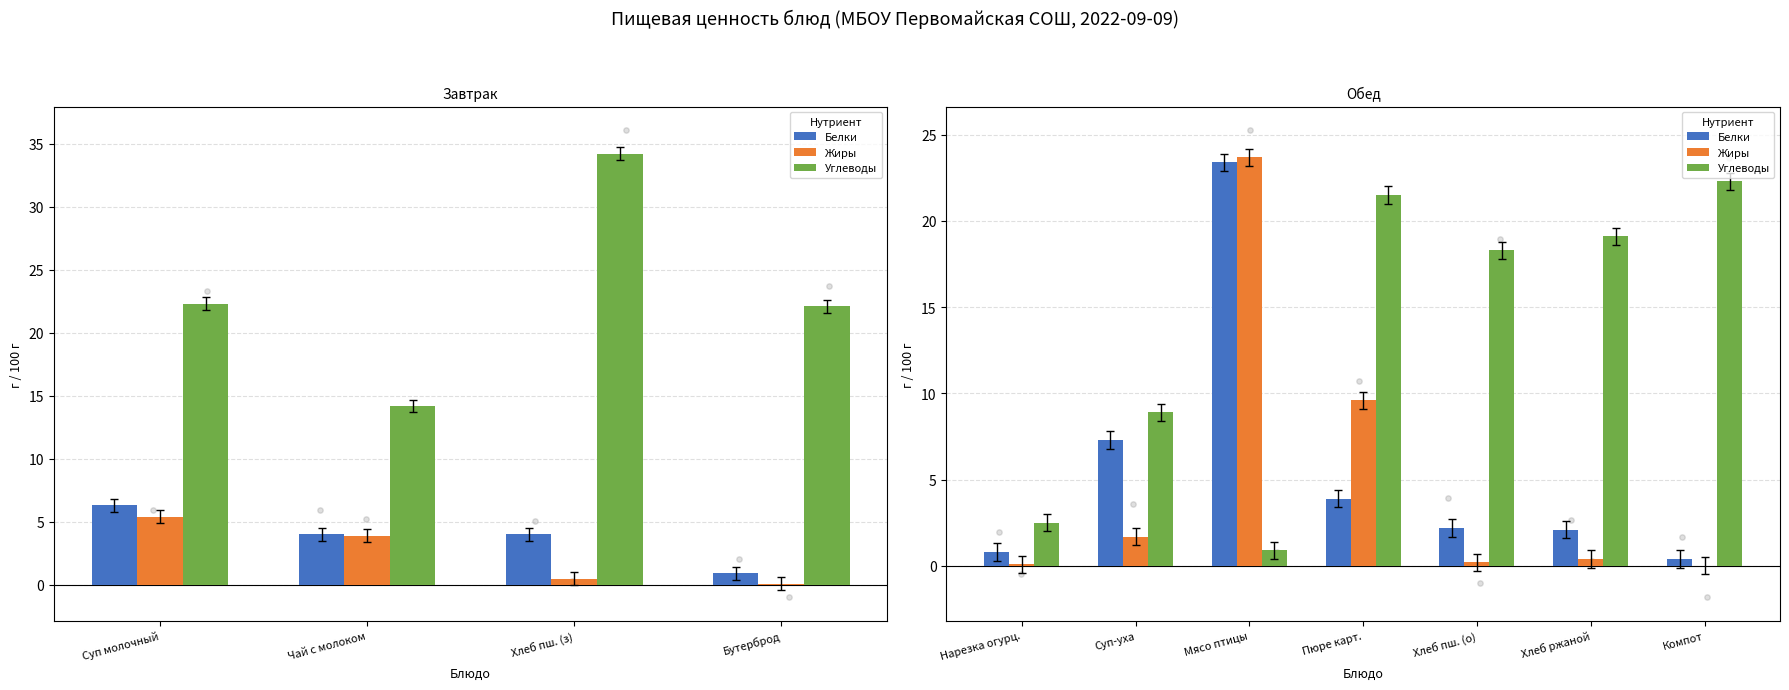

At how many categories does at least one series exceed 9?

5